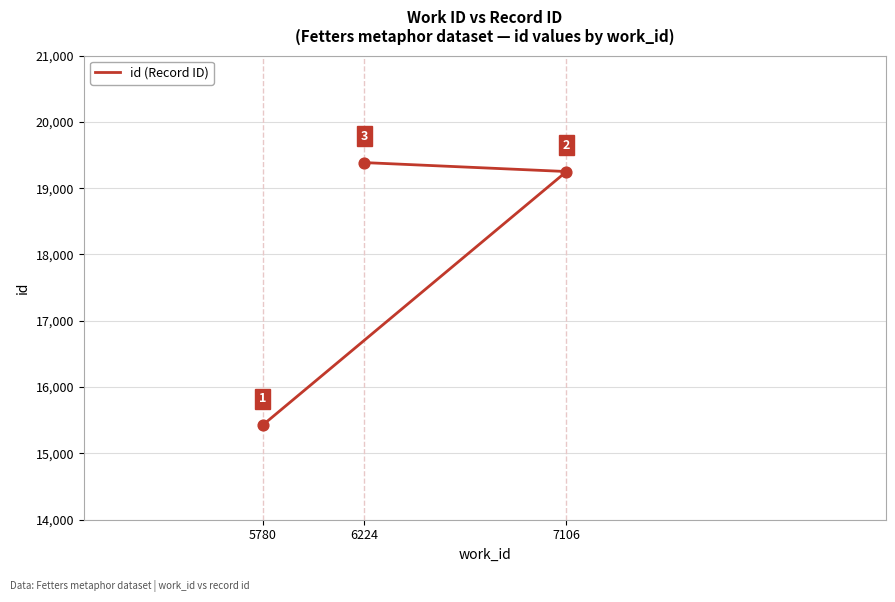

What is the ratio of the value at 5780 to the value at 6224?

0.8